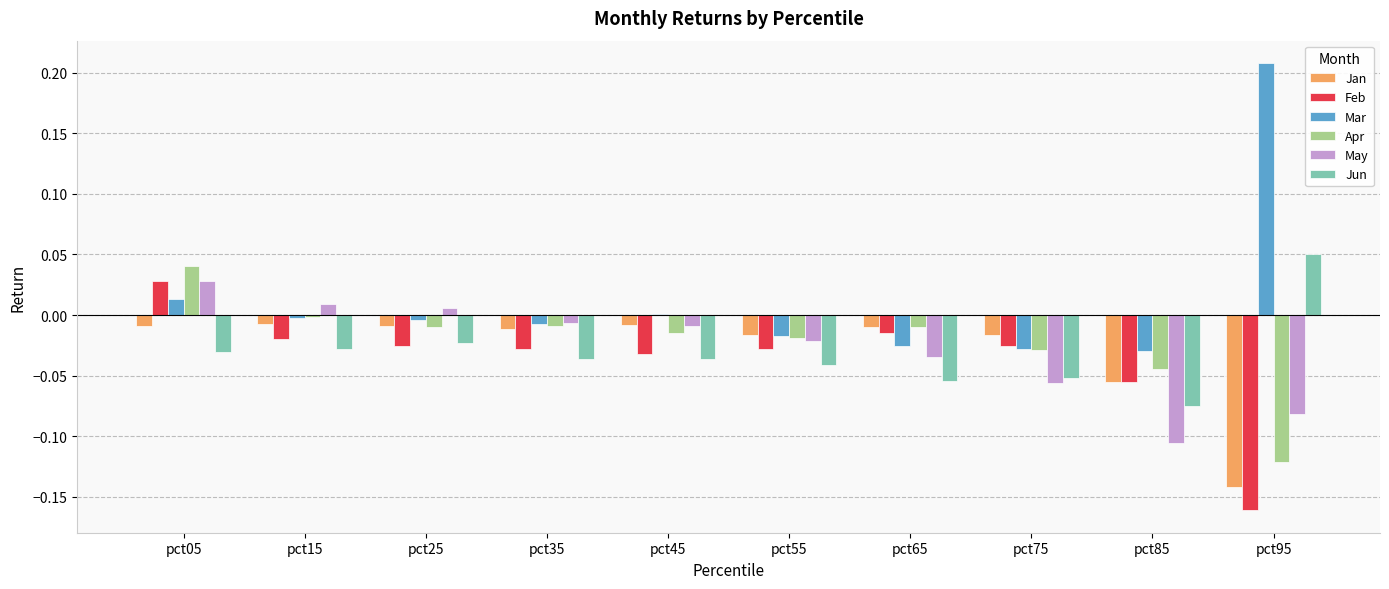

Which series has the largest total across all categories?

Mar